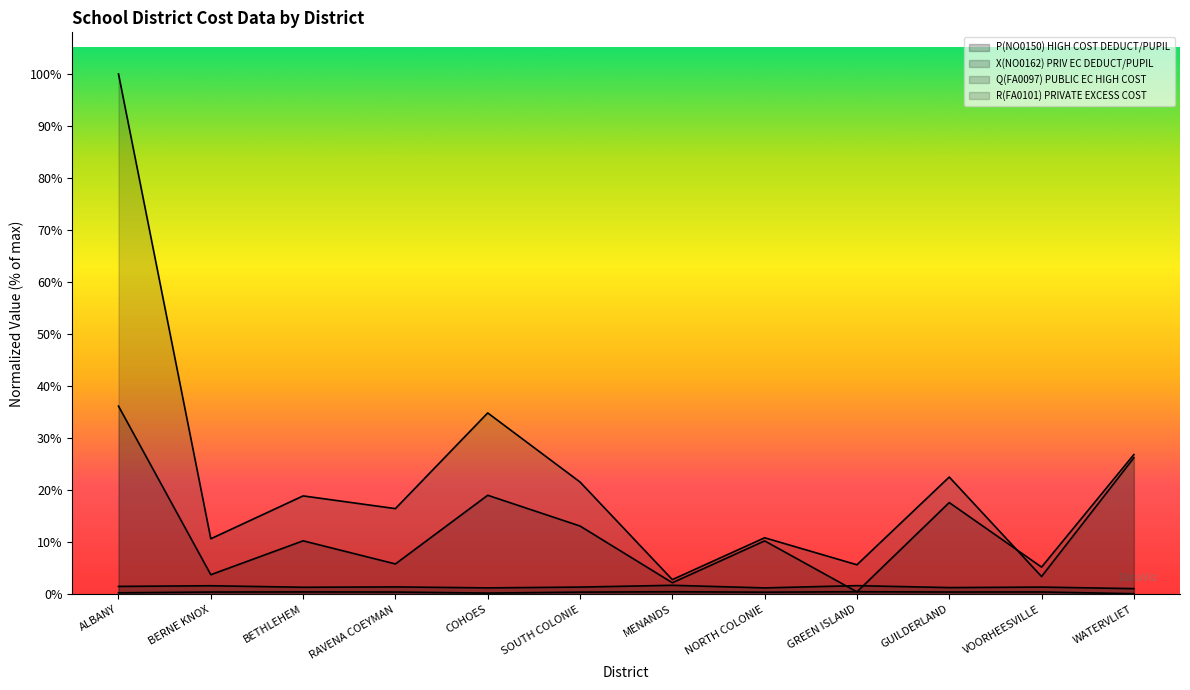

What is the difference between the maximum and minimum values in the R(FA0101) PRIVATE EXCESS COST series?

1.0